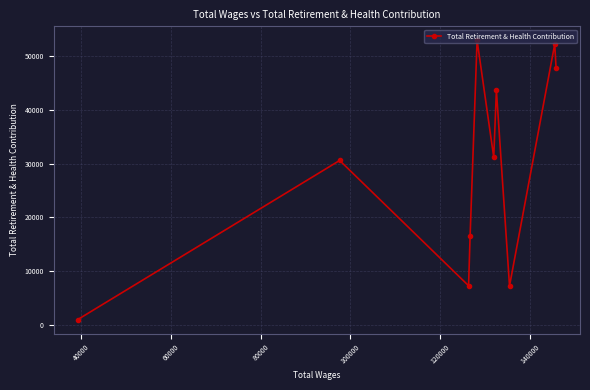

What is the value of the 2nd point from the left?

30570